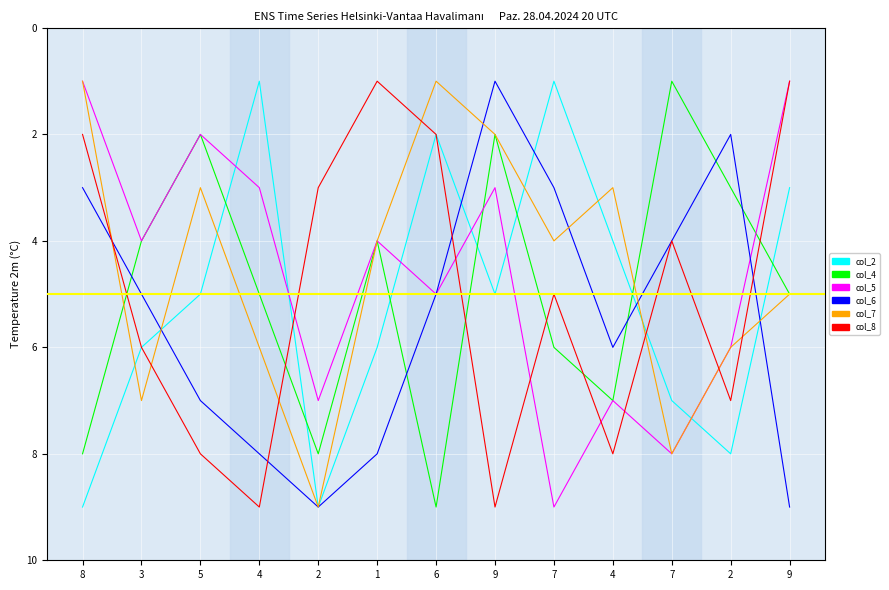

What is the difference between the highest and lowest values at 9?

8